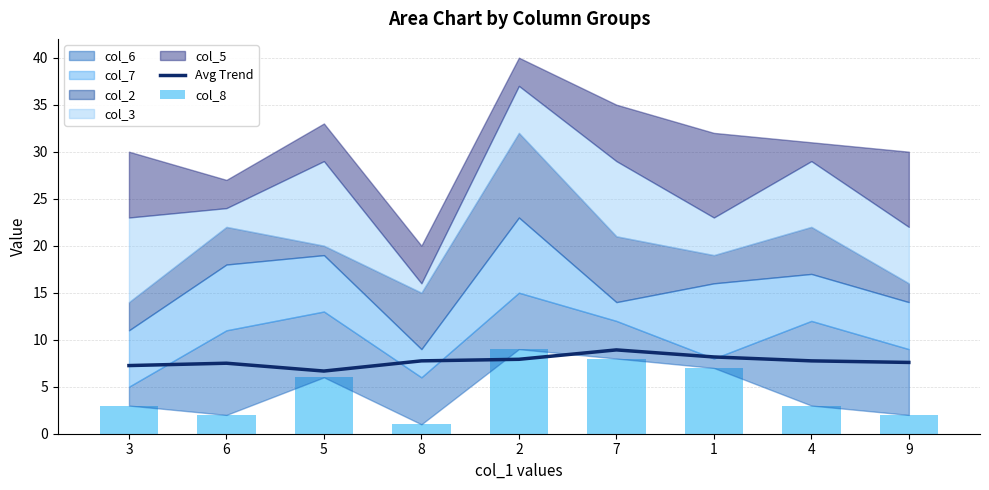

What is the label of the 2nd bar from the right?

4